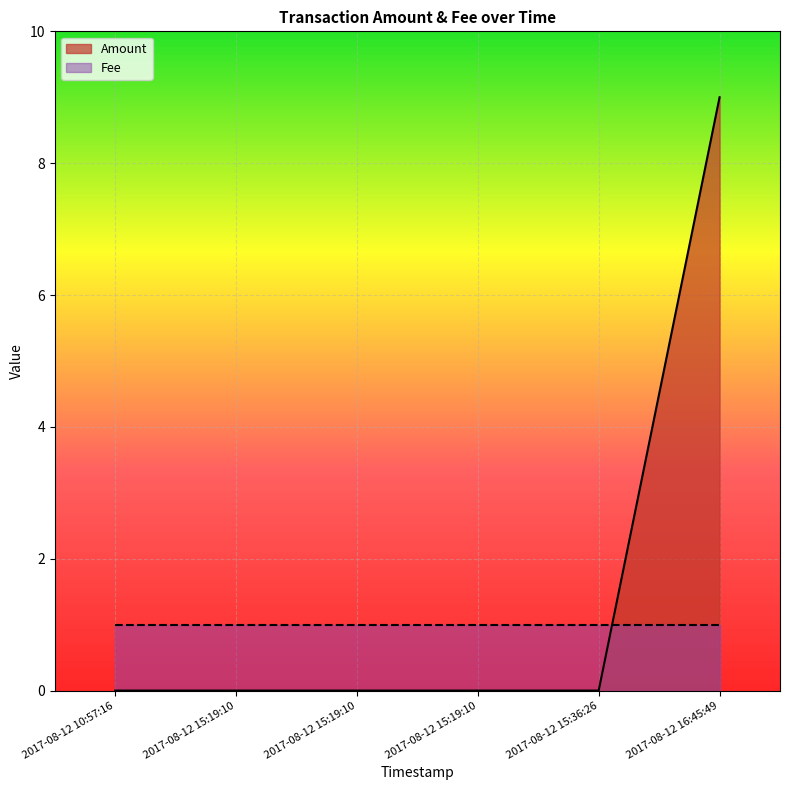

At which label is the value closest to 4?

2017-08-12 10:57:16